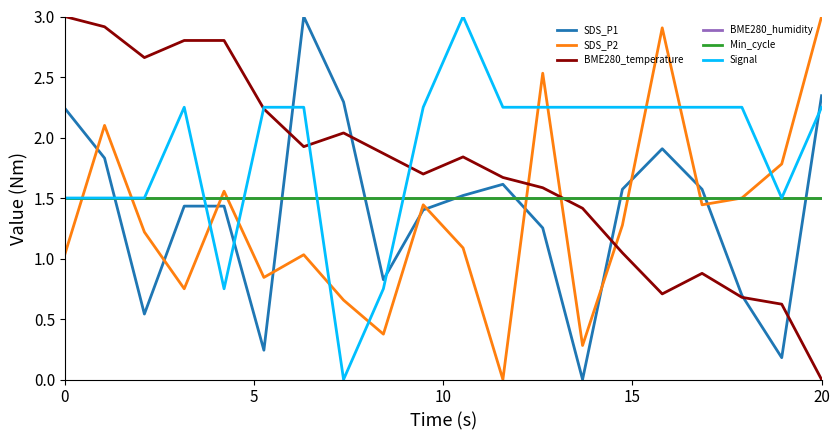

Does the chart have visible grid lines?

No